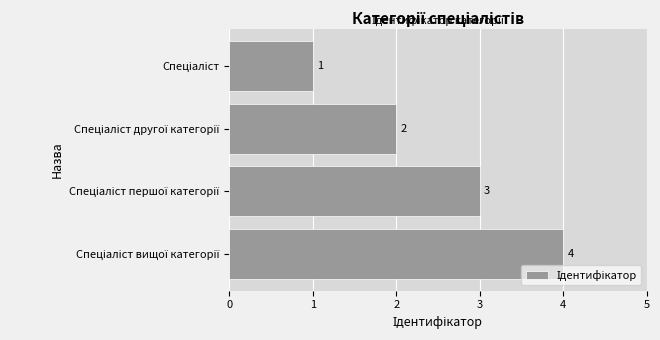

How many values are below 3?

2